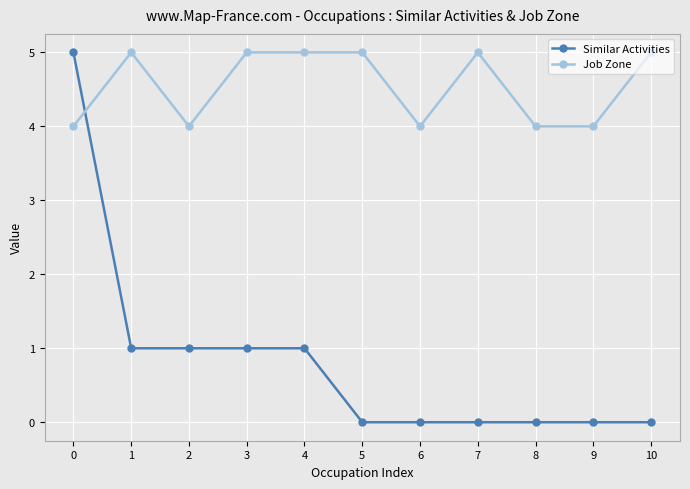

Rank the series by their average value, from lowest to highest.

Similar Activities, Job Zone